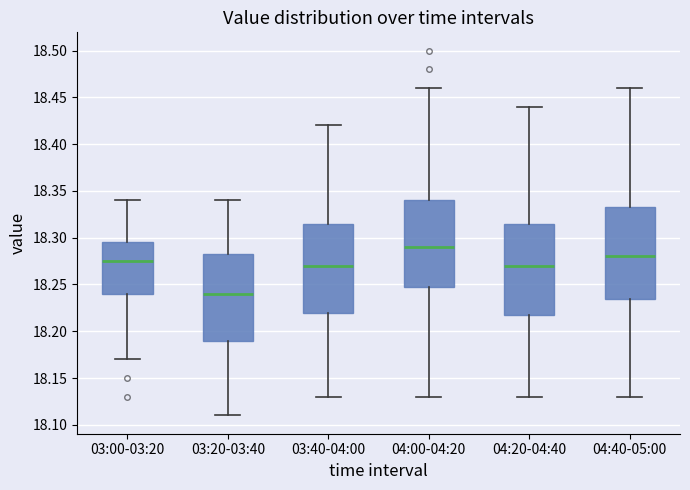

Where does the lower whisker of the box for 03:00-03:20 end on the y-axis? The values are not printed on the chart, so give them approximately, as read against the axis.

18.170